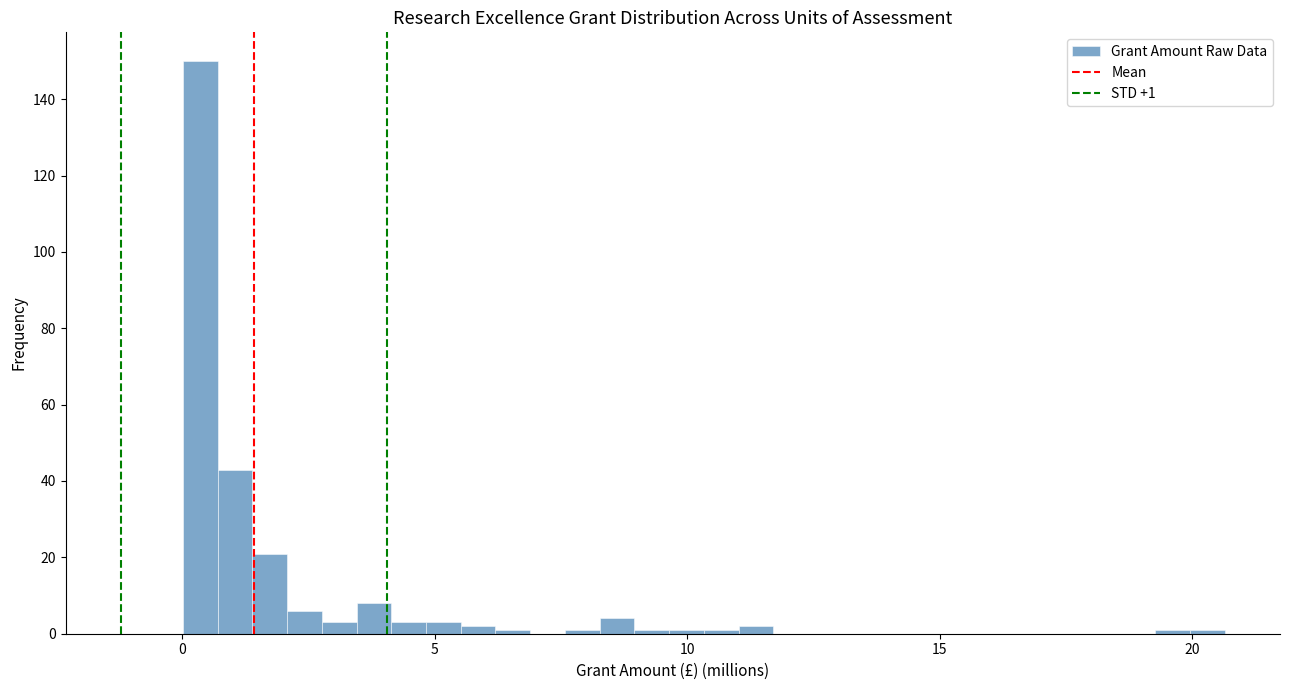

Read against the x-axis, roughly where is the centre of the tallest bar?

0.5